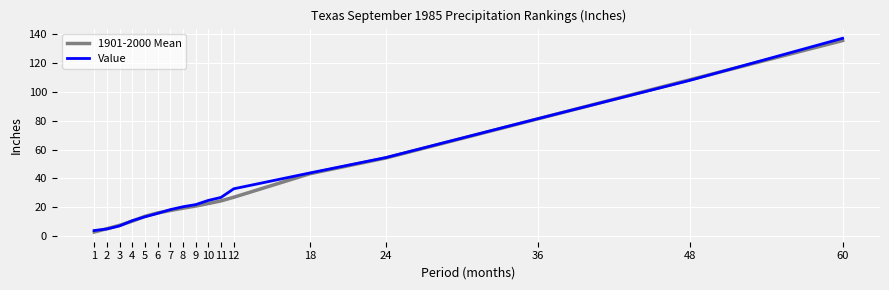

The Value series shows 108.0 at 48. True or false?

True